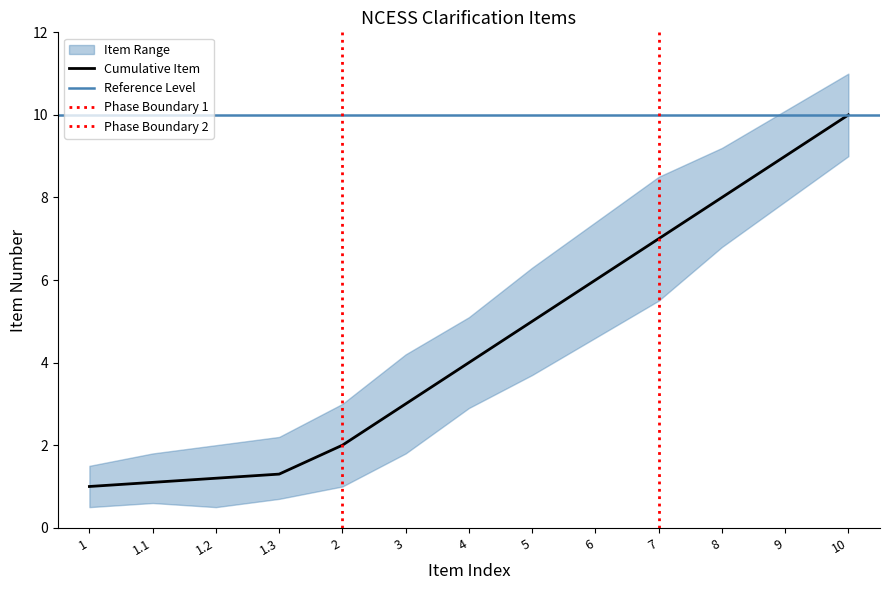

At how many categories does at least one series exceed 7?

5